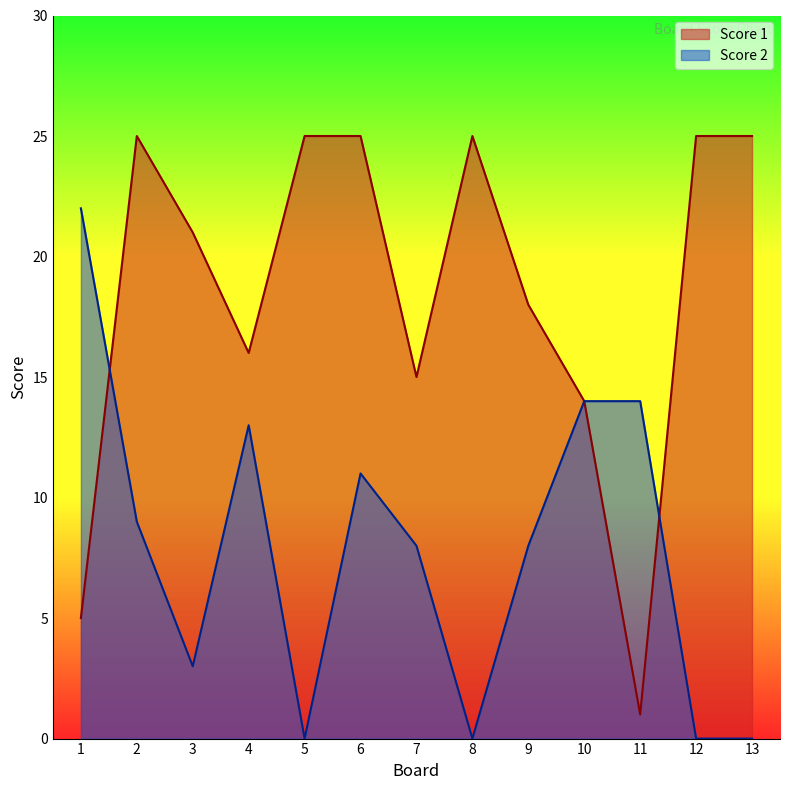

Which series has the largest total across all categories?

Score 1